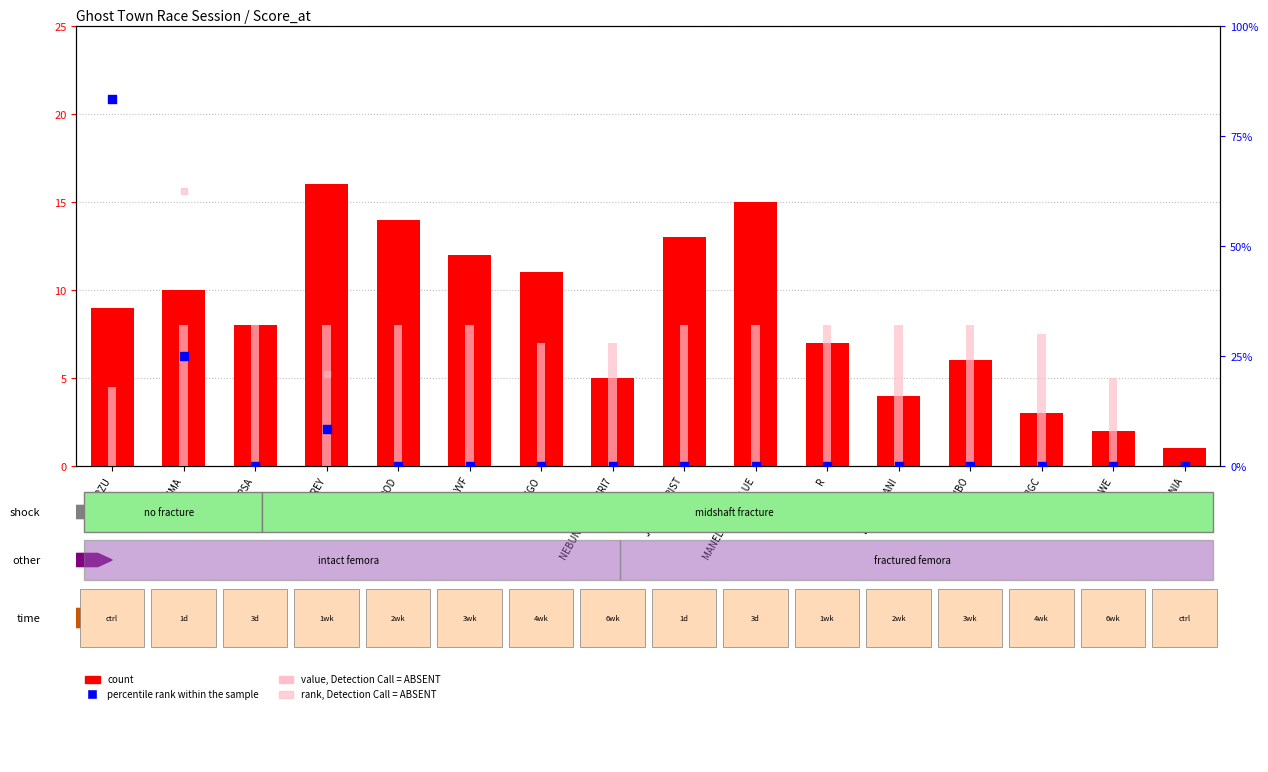

At how many categories does at least one series exceed 4?

15